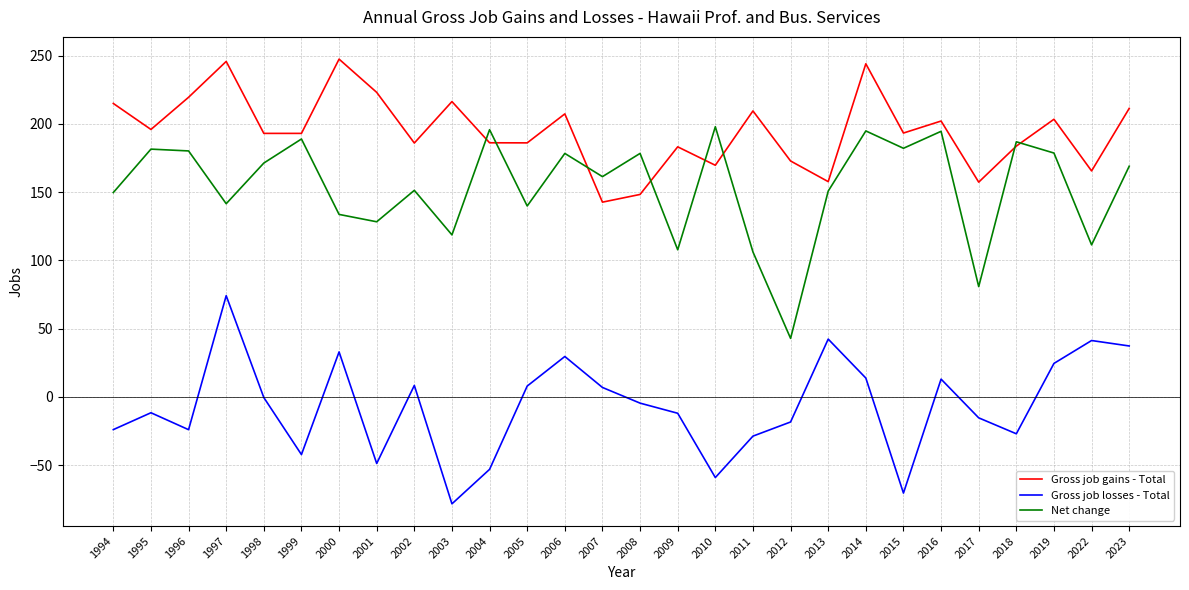

How many times do Net change and Gross job gains - Total cross each other?

8